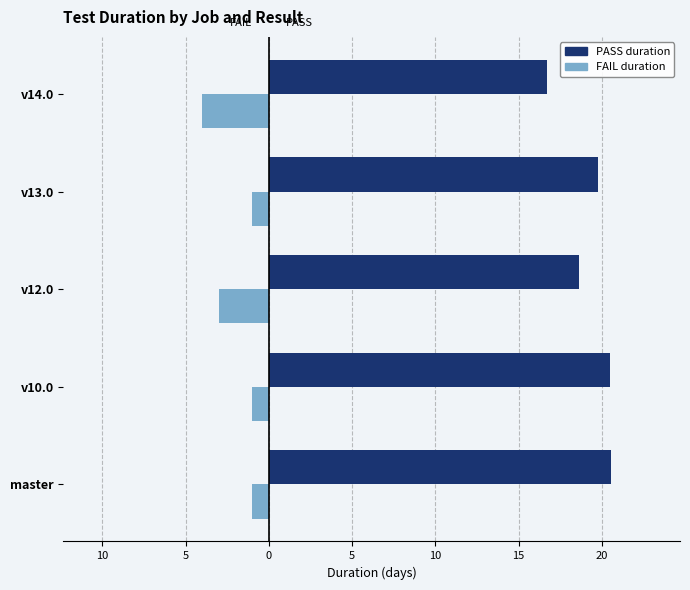

Which series has the widest spread of values?

PASS duration